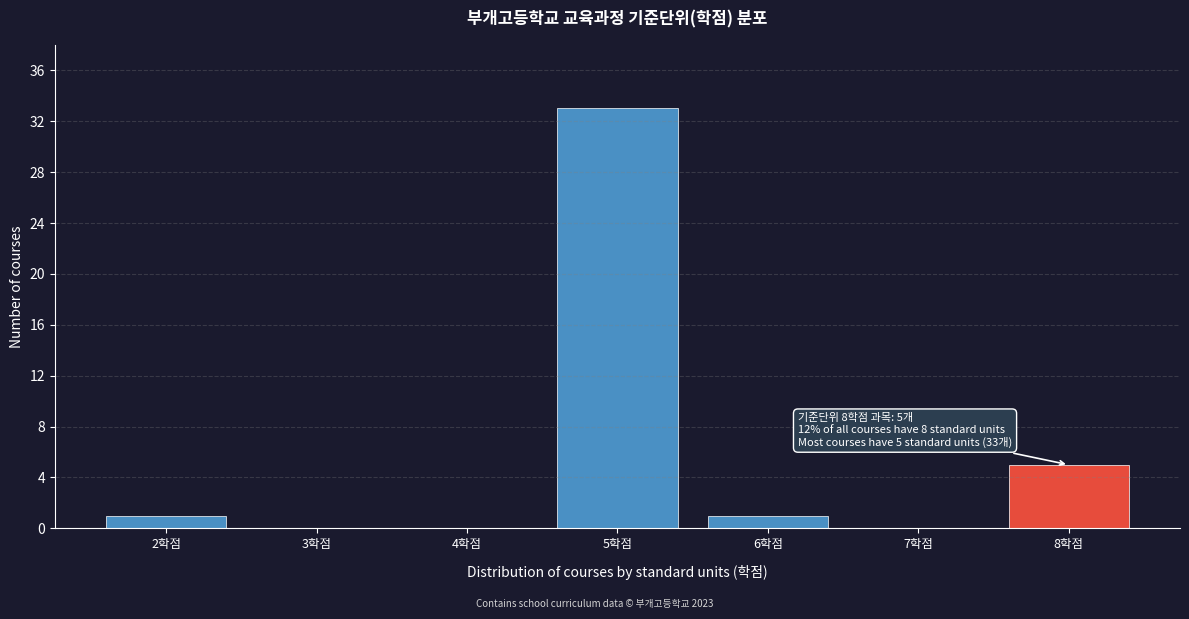

Over which range of the x-axis is the bar tallest?

4.5 to 5.5